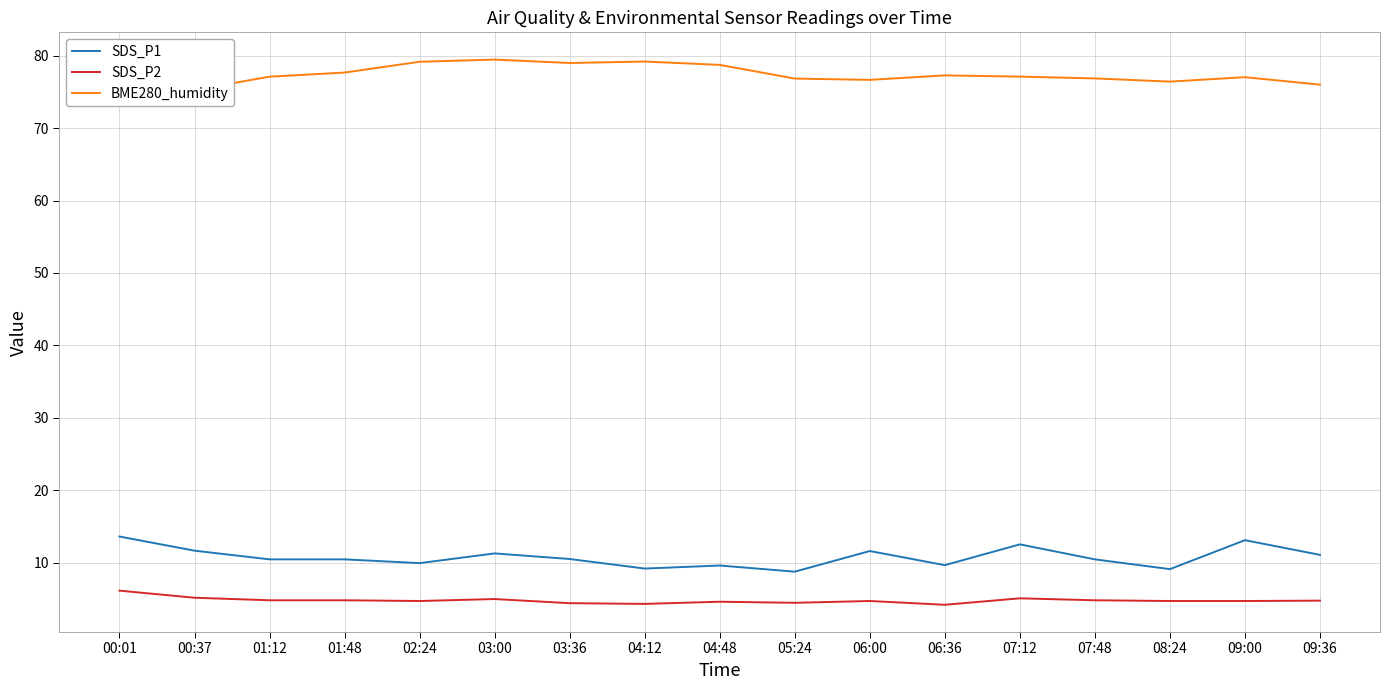

What value does the BME280_humidity series have at 02:24?

79.2